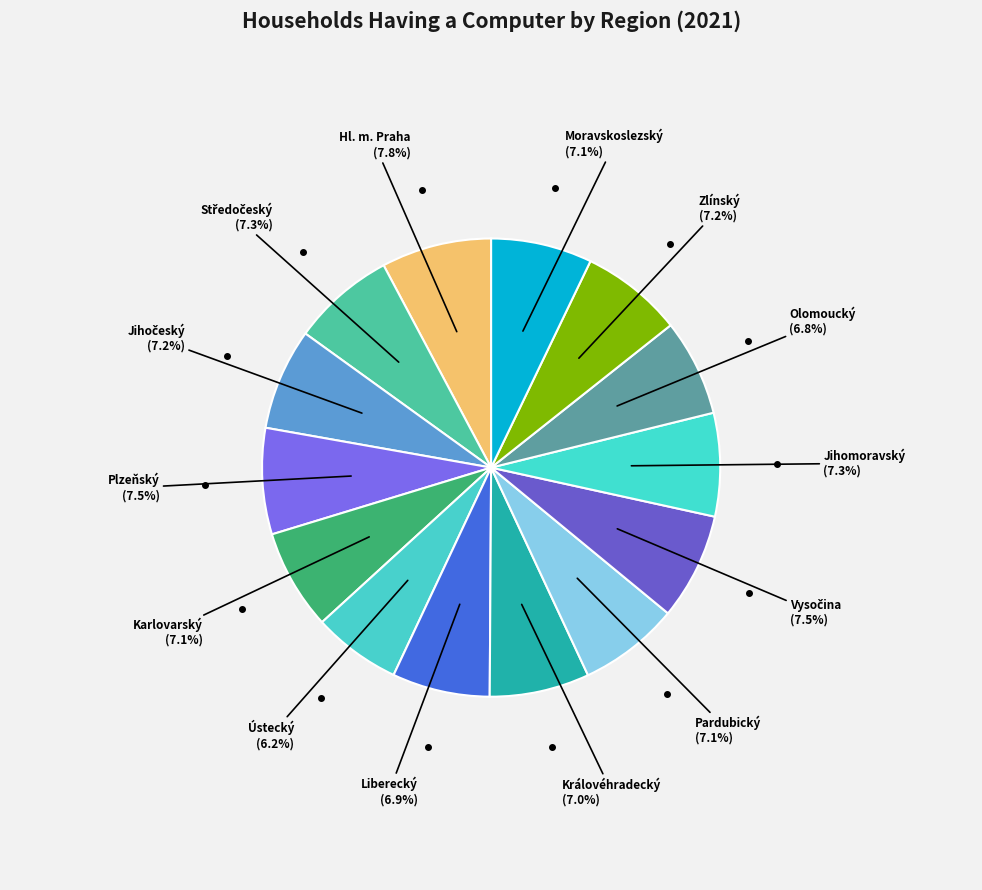

Does any single category account for the majority?

No